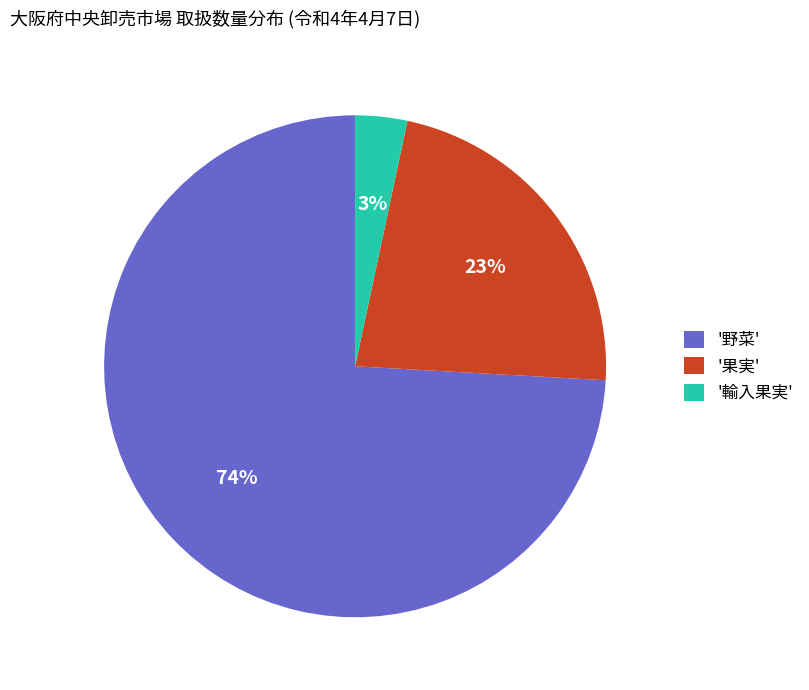

Is there a majority slice in this chart?

Yes